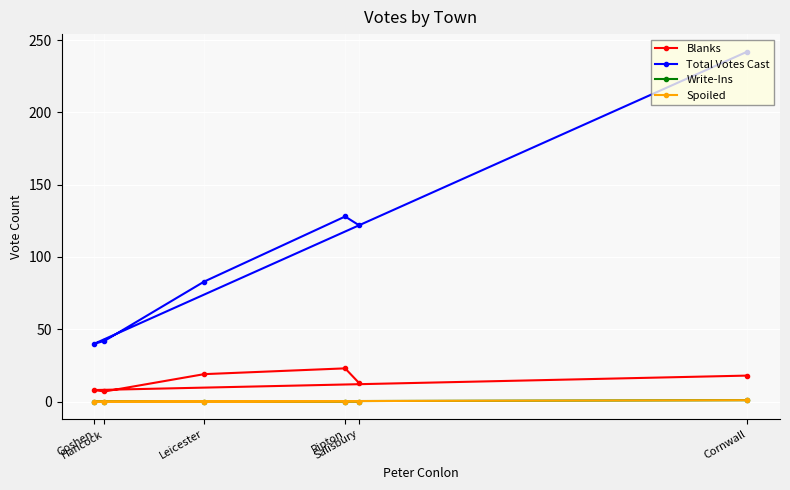

Reading left to right, list all the values displayed in this chart.

Blanks: Cornwall=18	Goshen=8	Hancock=7	Leicester=19	Ripton=23	Salisbury=13
Total Votes Cast: Cornwall=242	Goshen=40	Hancock=42	Leicester=83	Ripton=128	Salisbury=122
Write-Ins: Cornwall=1	Goshen=0	Hancock=0	Leicester=0	Ripton=0	Salisbury=0
Spoiled: Cornwall=1	Goshen=0	Hancock=0	Leicester=0	Ripton=0	Salisbury=0